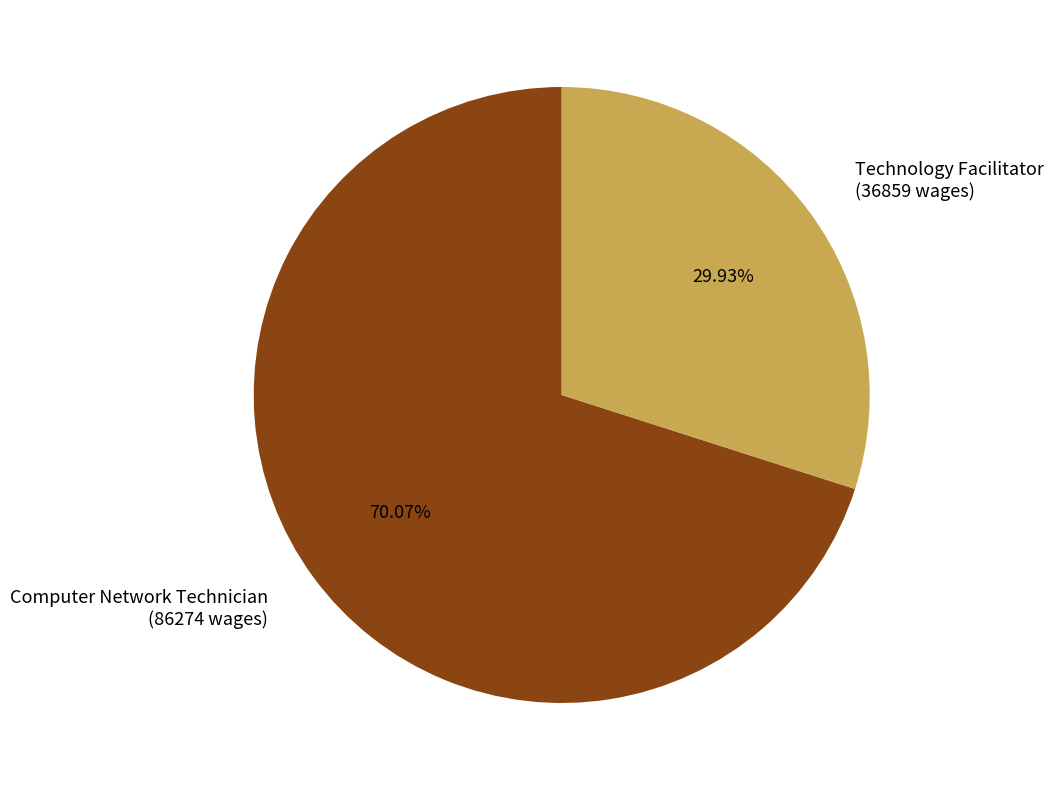

To the nearest percent, what portion does Technology Facilitator represent?

30%